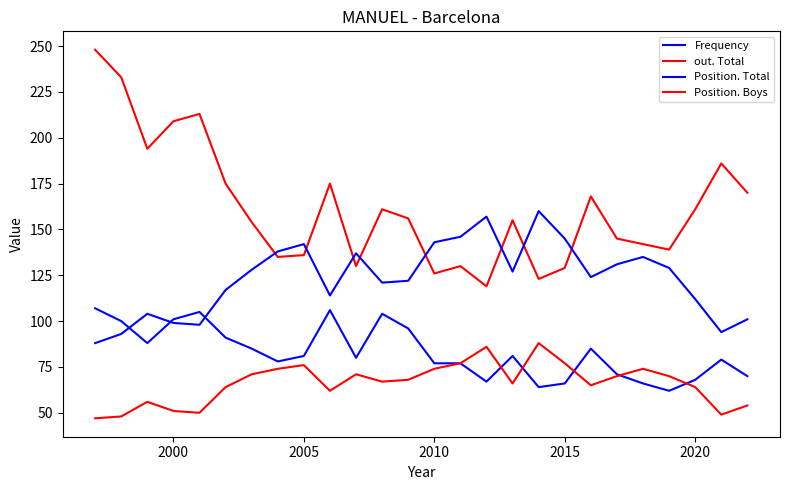

How many lines are shown in the chart?

4